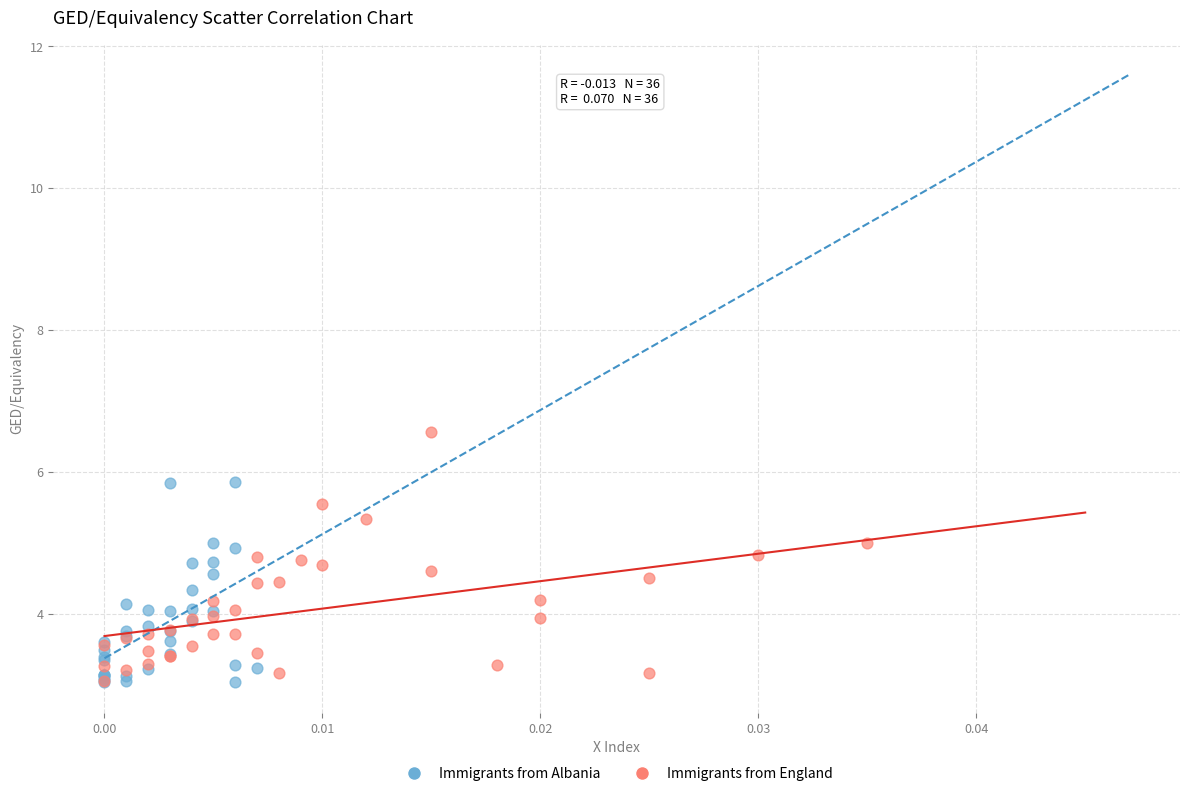

What are all the series names shown in the legend?

Immigrants from Albania, Immigrants from England